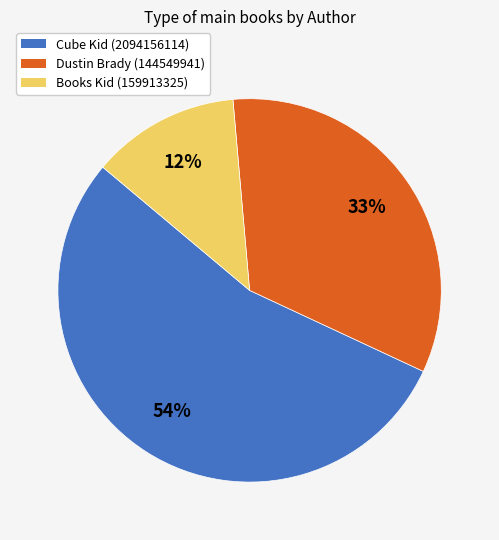

To the nearest percent, what is the average slice percentage?

33%